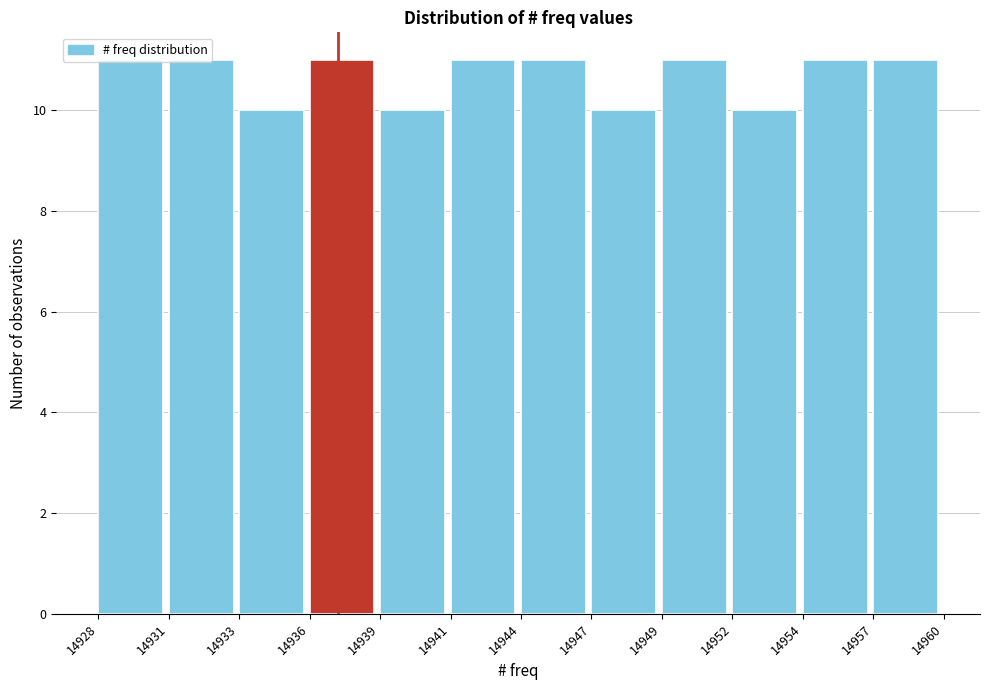

Is it true that the value at 14957 is 11?

True